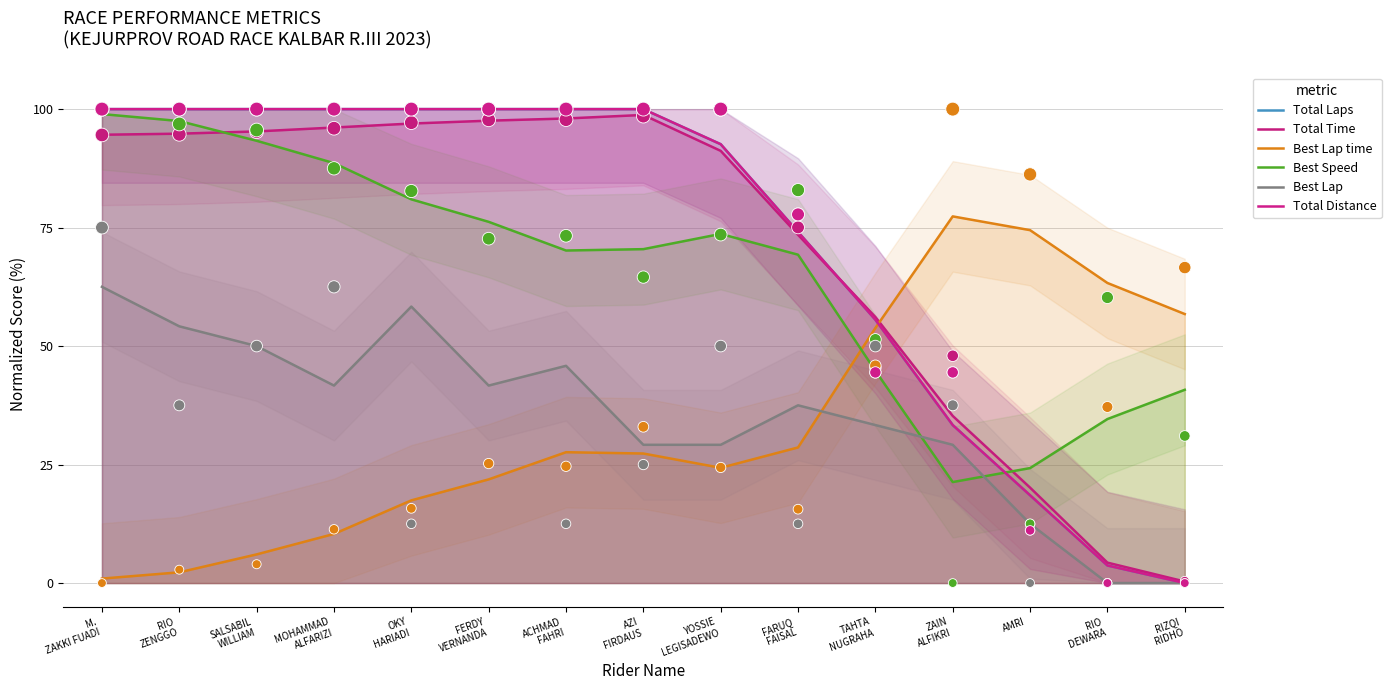

Which series has the largest total across all categories?

Total Laps